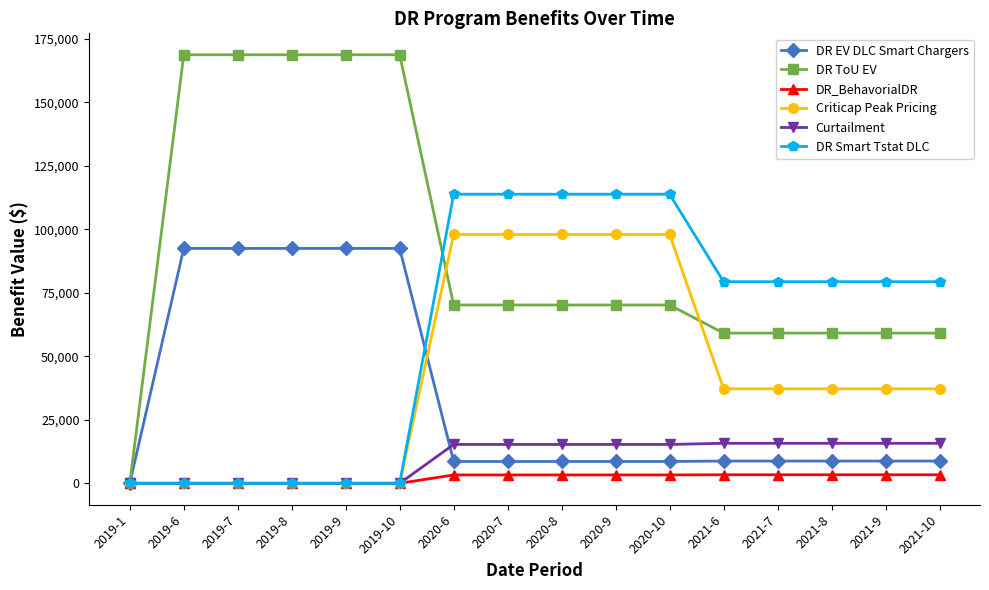

What position from the right is 2021-6?

5